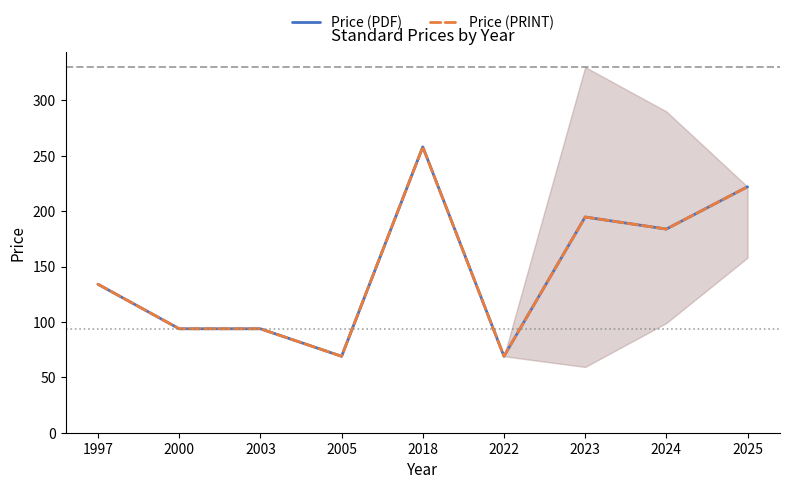

How many interior local peaks does the Price (PRINT) series have?

2